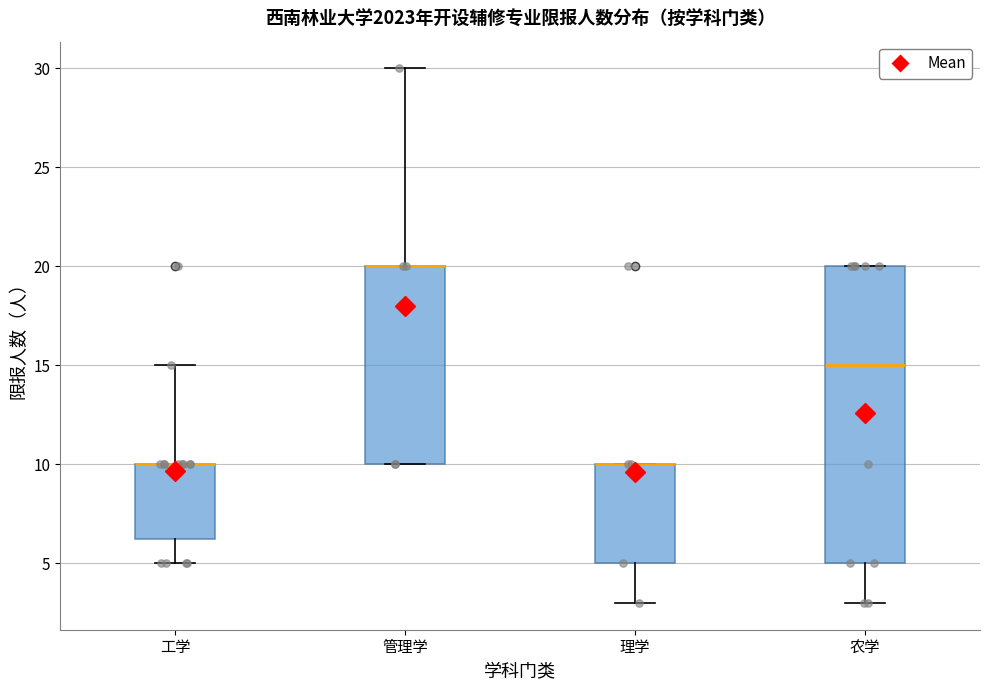

Where is the lower edge of the box for 理学 on the y-axis? The values are not printed on the chart, so give them approximately, as read against the axis.

5.0